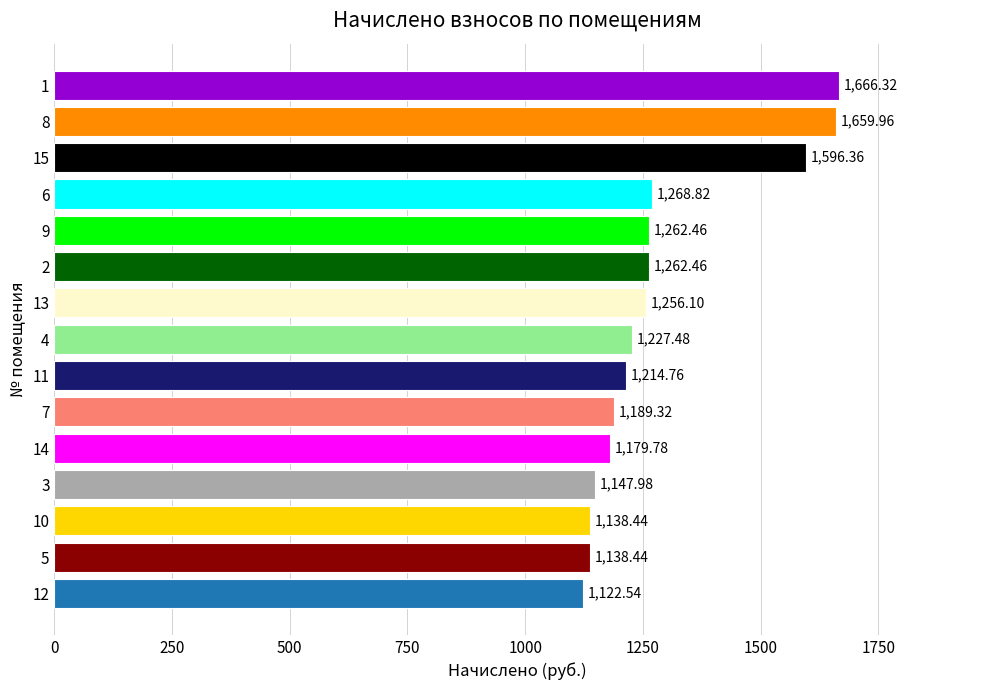

What is the ratio of the value at 11 to the value at 4?

1.0